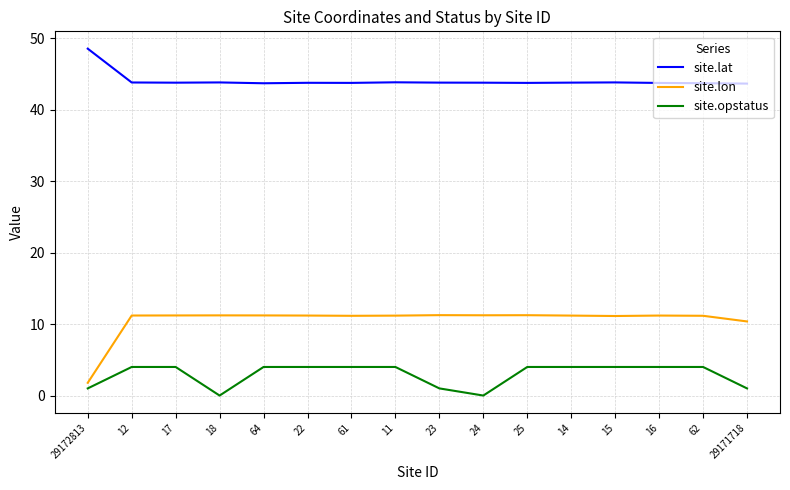

True or false: site.lat and site.lon cross at least once.

False